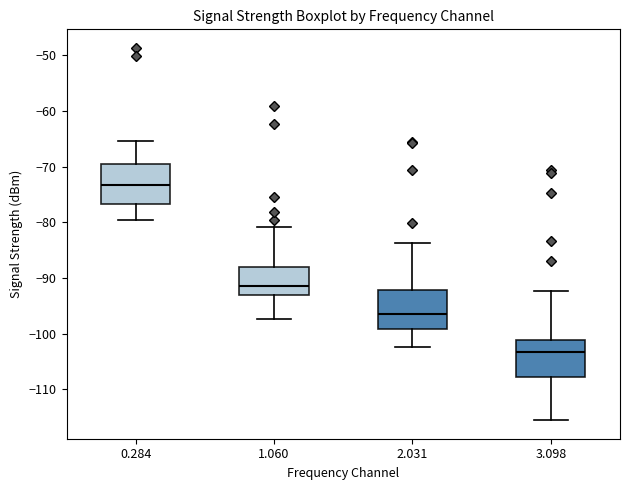

Reading left to right, read every box against the y-axis: the position of its median line, the range the box covers, and the ends of its whiskers. The values are not printed on the chart, so give them approximately, as read against the axis.

0.284: median -73, box -77 to -70, whiskers -80 to -65
1.060: median -91, box -93 to -88, whiskers -97 to -81
2.031: median -96, box -99 to -92, whiskers -102 to -84
3.098: median -103, box -108 to -101, whiskers -115 to -92